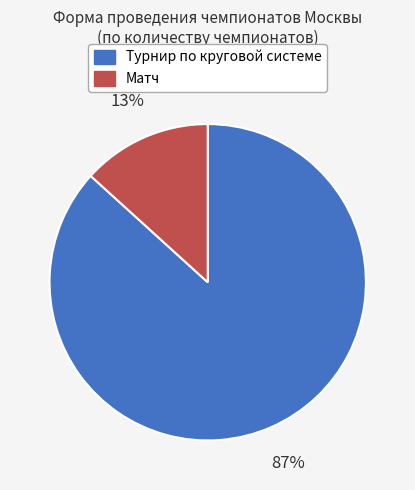

Is there a majority slice in this chart?

Yes